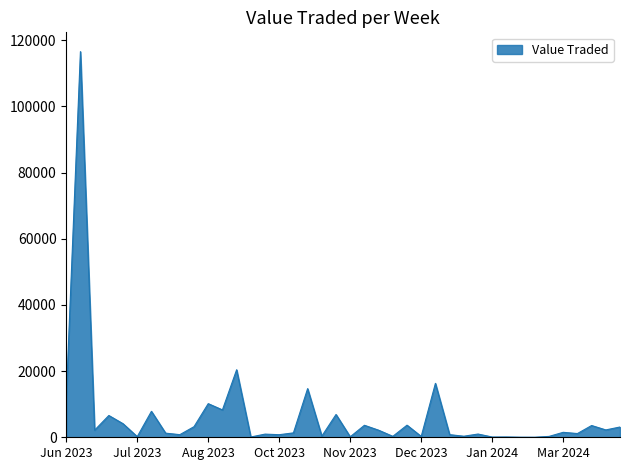

What is the difference between the maximum and minimum values?

116527